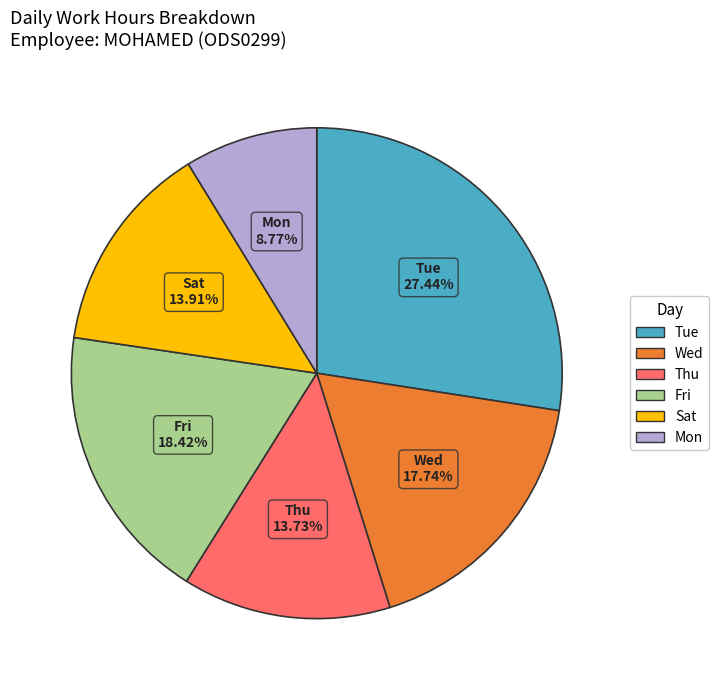

Is there a majority slice in this chart?

No